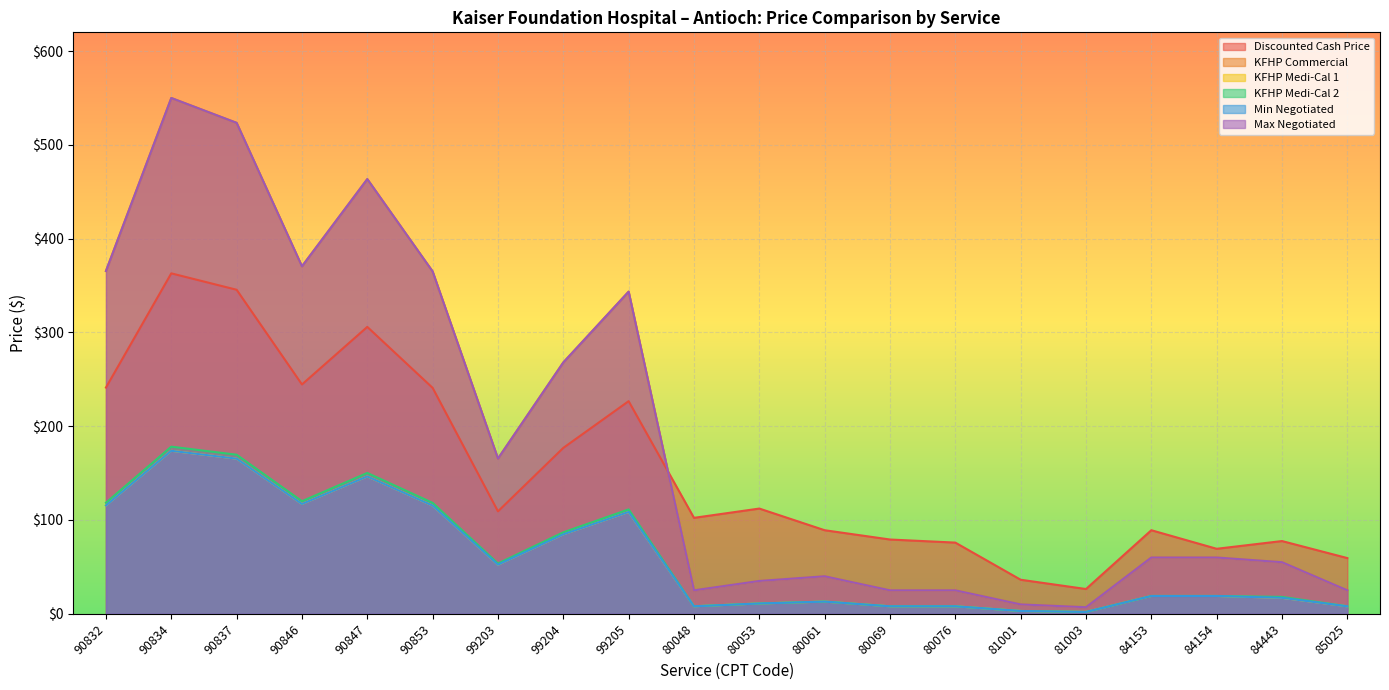

Is it true that Min Negotiated equals 5.6 at 80069?

False